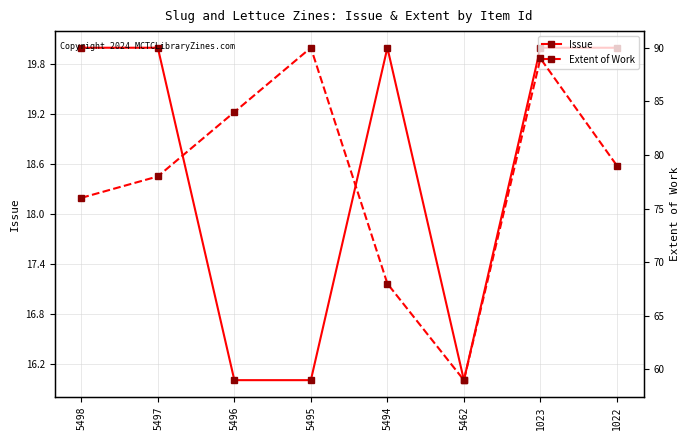

True or false: Issue has a value of 9 at 1022.

False